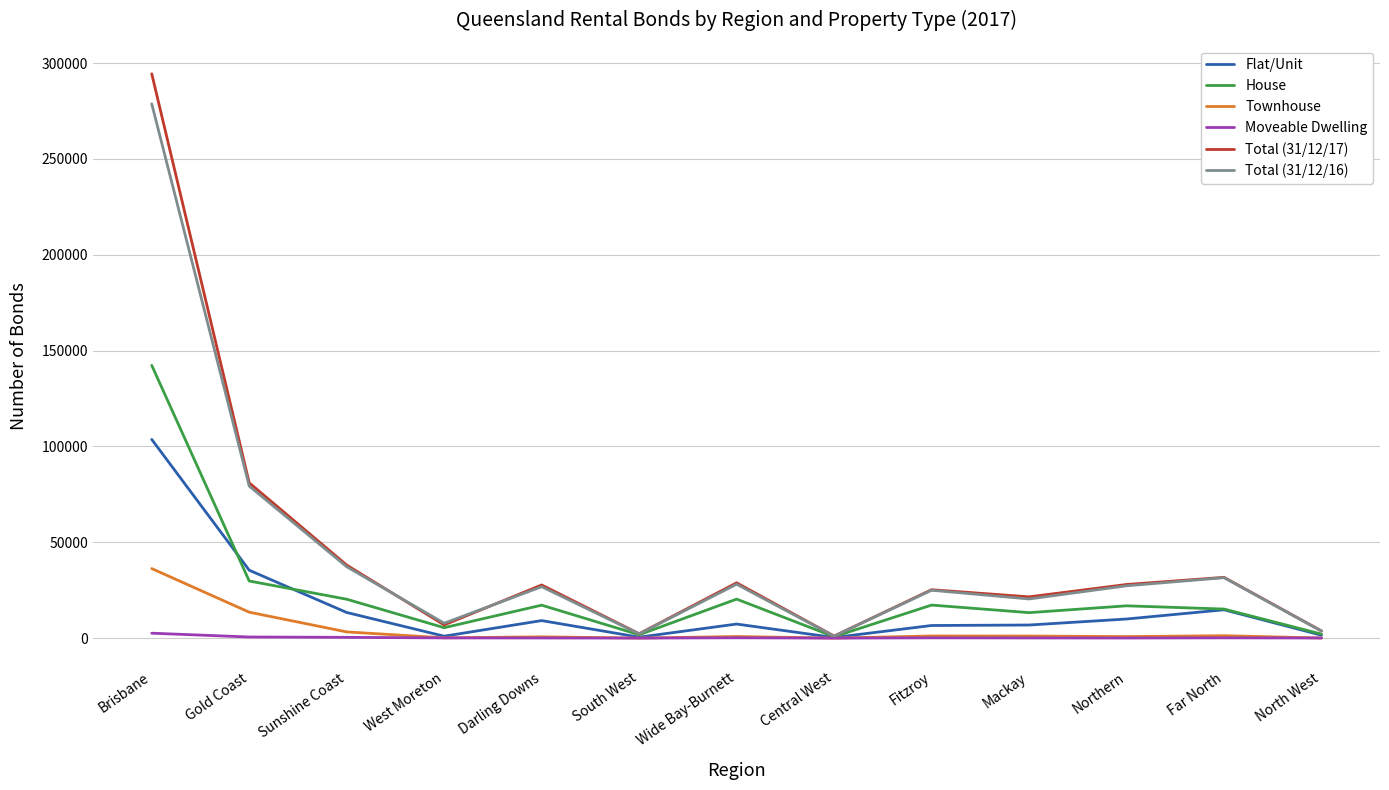

Is it true that House equals 20341 at Wide Bay-Burnett?

True